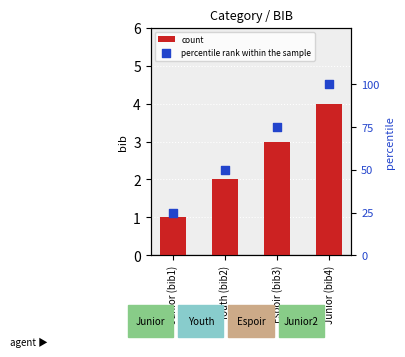

What are all the series names shown in the legend?

count, percentile rank within the sample